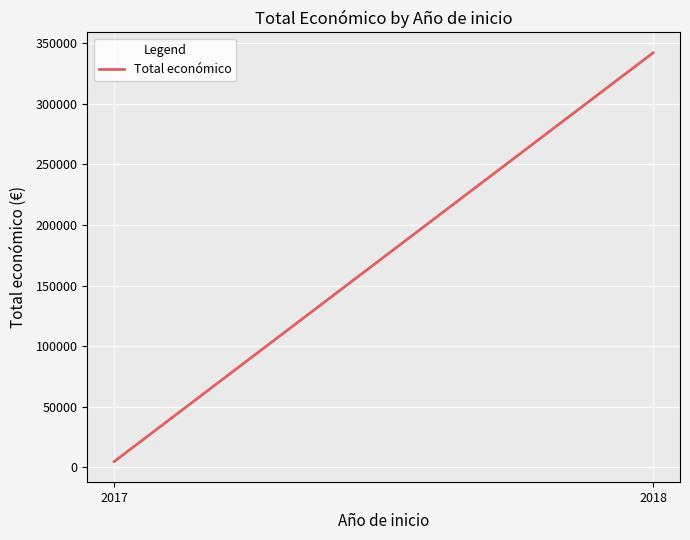

List the labels in order of value, largest first.

2018, 2017